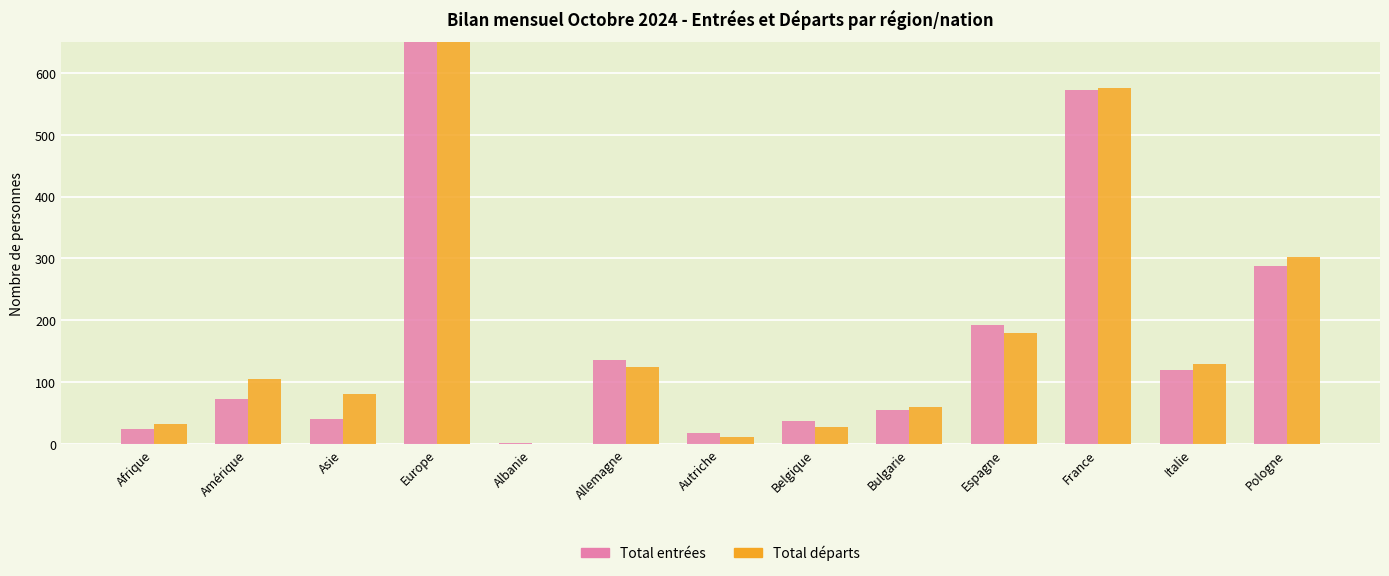

The Total départs series shows 406 at Pologne. True or false?

False